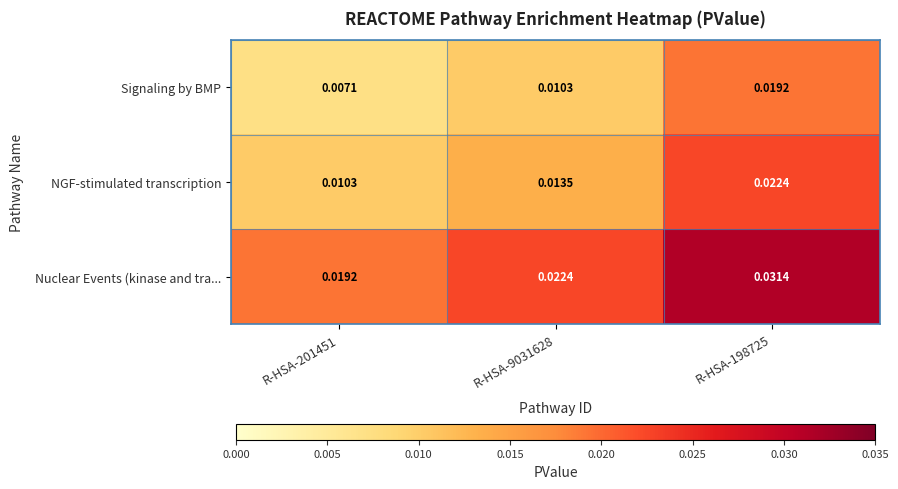

Which series has the widest spread of values?

Nuclear Events (kinase and tra...